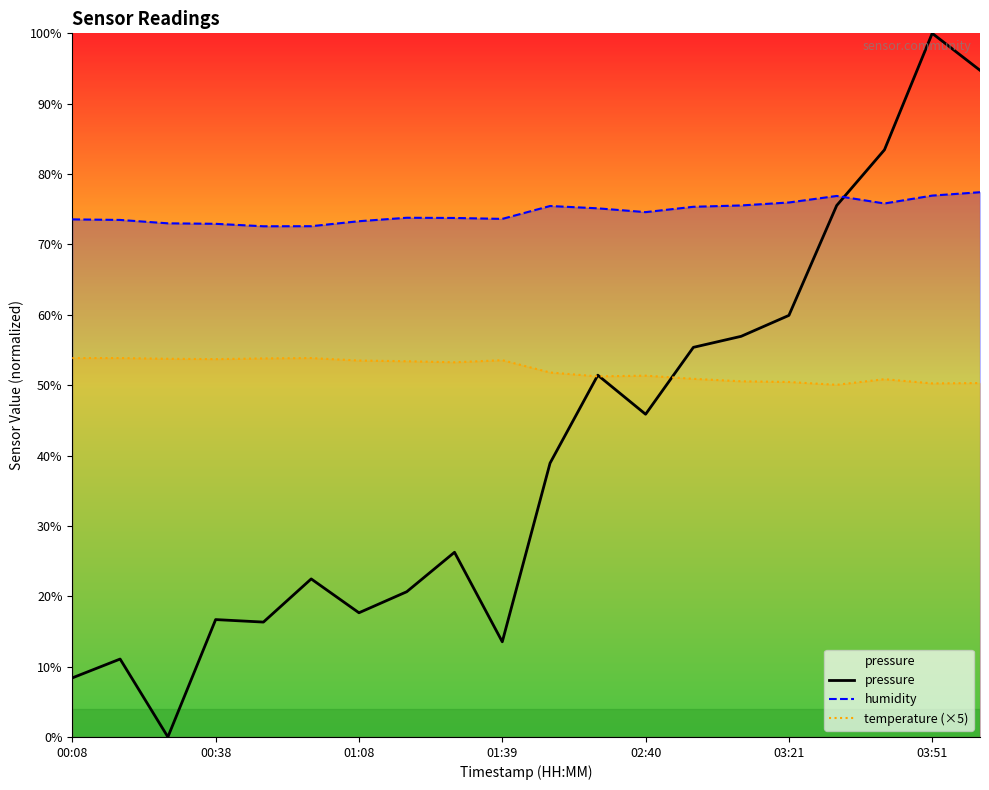

What is the difference between the highest and lowest values at 01:39?

60.1